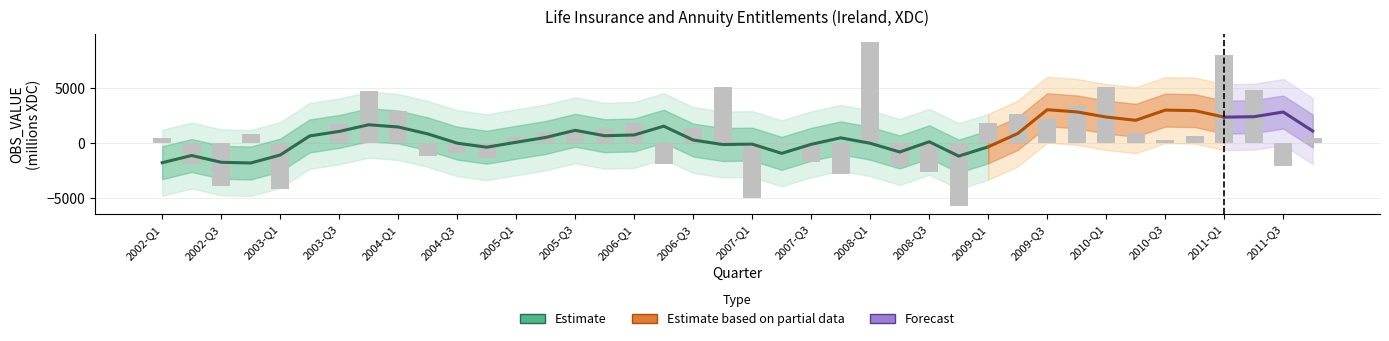

Reading left to right, transcribe all the data shown in this chart.

2002-Q1=443	2002-Q2=-1899	2002-Q3=-3915	2002-Q4=829	2003-Q1=-4210	2003-Q2=102	2003-Q3=1729	2003-Q4=4774	2004-Q1=2882	2004-Q2=-1175	2004-Q3=-911	2004-Q4=-1407	2005-Q1=554	2005-Q2=1037	2005-Q3=1076	2005-Q4=1285	2006-Q1=1838	2006-Q2=-1924	2006-Q3=1397	2006-Q4=5066	2007-Q1=-5013	2007-Q2=-204	2007-Q3=-1745	2007-Q4=-2802	2008-Q1=9180	2008-Q2=-2068	2008-Q3=-2673	2008-Q4=-5716	2009-Q1=1856	2009-Q2=2655	2009-Q3=2150	2009-Q4=3379	2010-Q1=5107	2010-Q2=874	2010-Q3=305	2010-Q4=679	2011-Q1=8015	2011-Q2=4861	2011-Q3=-2085	2011-Q4=492